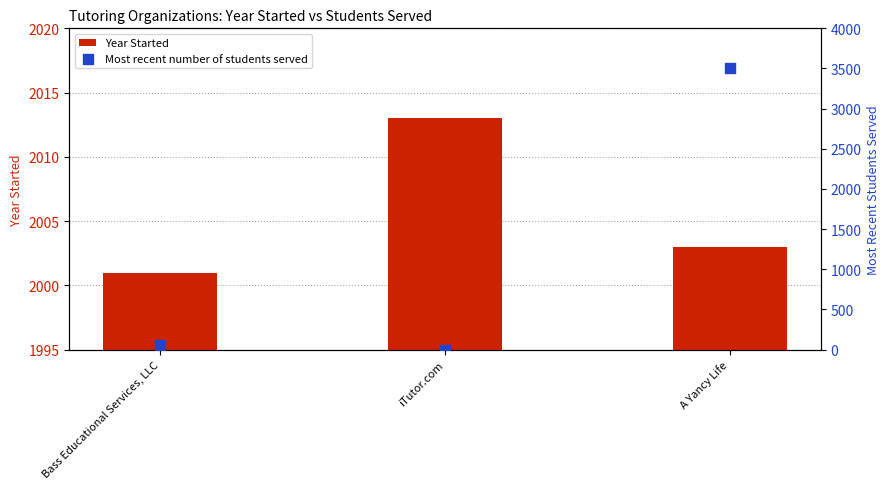

What is the total value across all series at iTutor.com?

2013